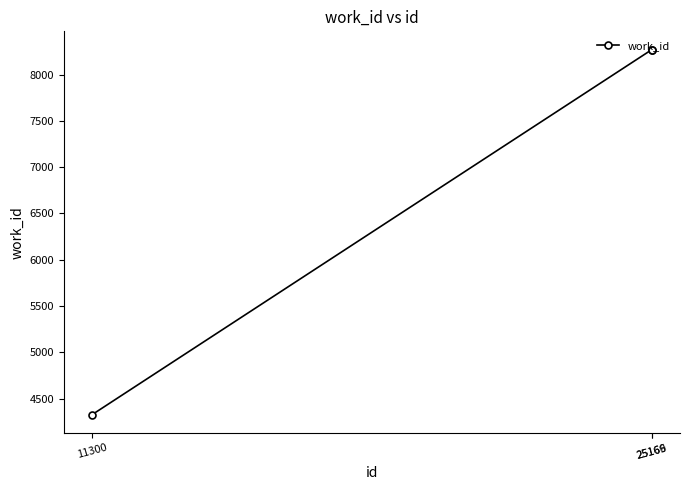

Does the chart have visible grid lines?

No